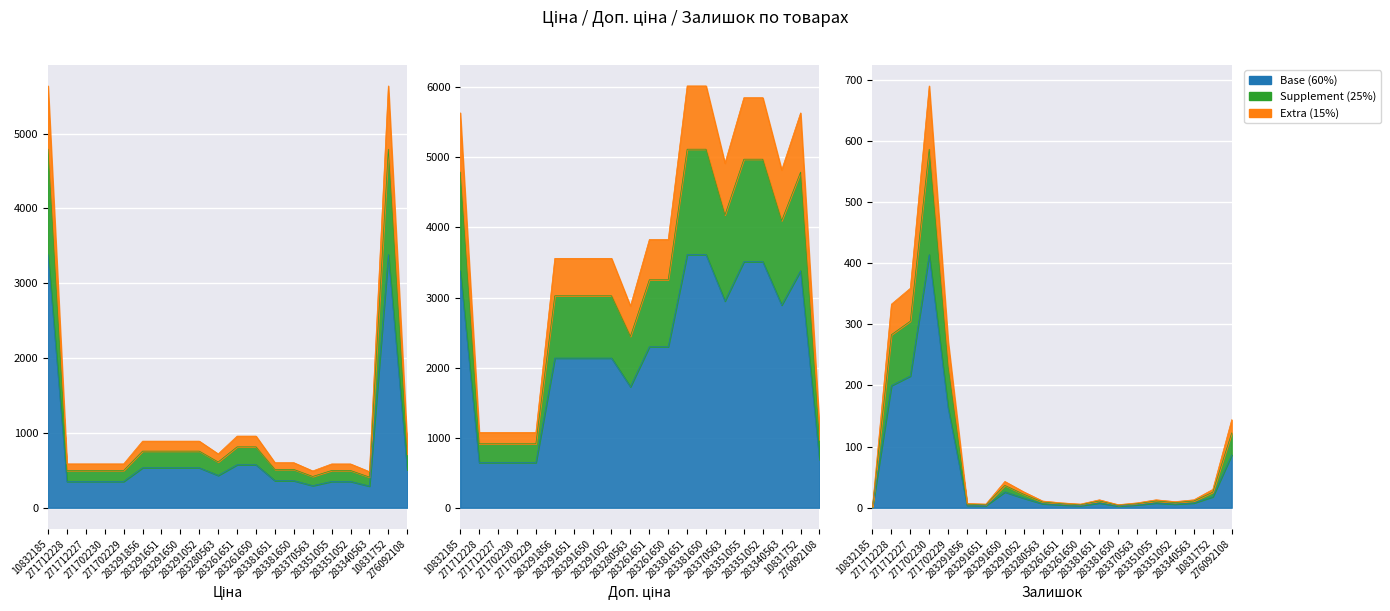

True or false: Ціна and Доп. ціна intersect in this chart.

False